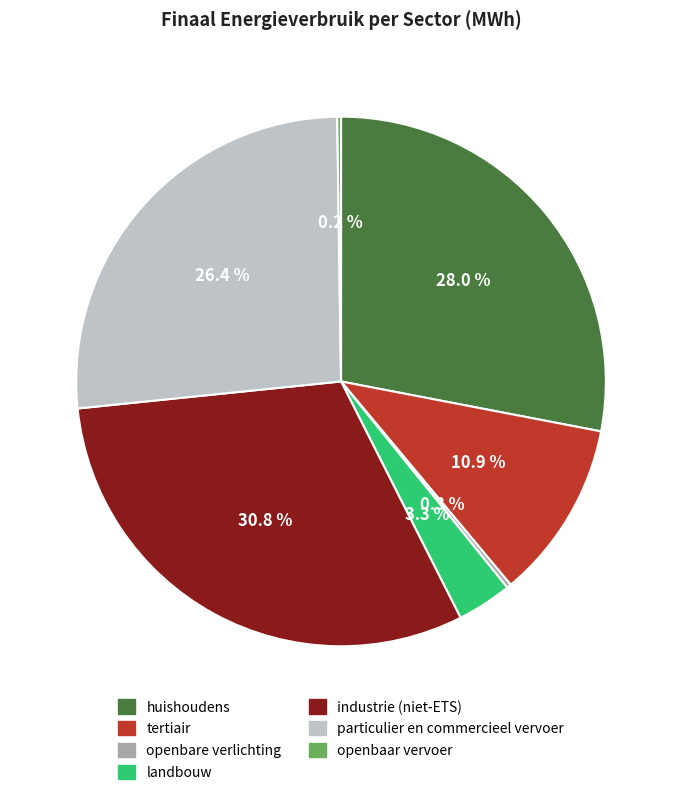

Which slice is the largest?

industrie (niet-ETS)